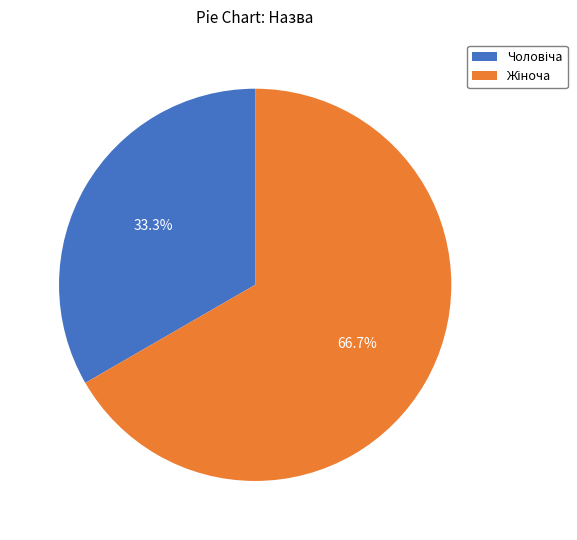

Is there any slice that represents more than half of the pie?

Yes